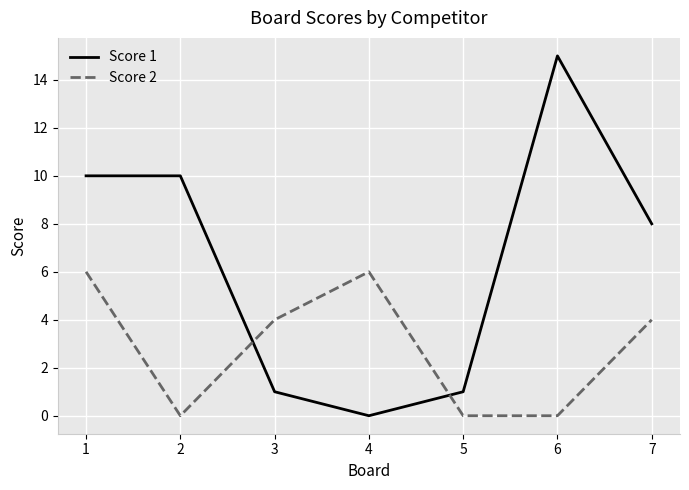

The Score 1 series shows -6 at 4. True or false?

False